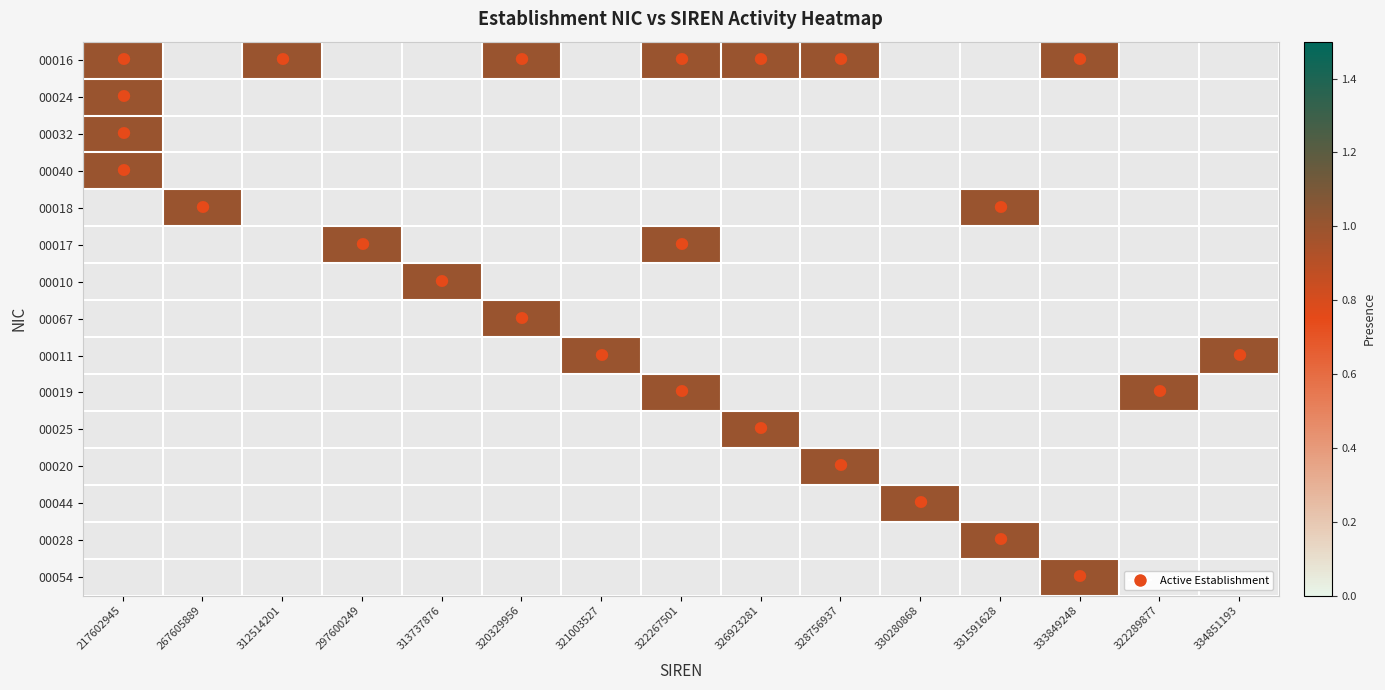

Rank the series by their maximum value, from lowest to highest.

00016, 00024, 00032, 00040, 00018, 00017, 00010, 00067, 00011, 00019, 00025, 00020, 00044, 00028, 00054